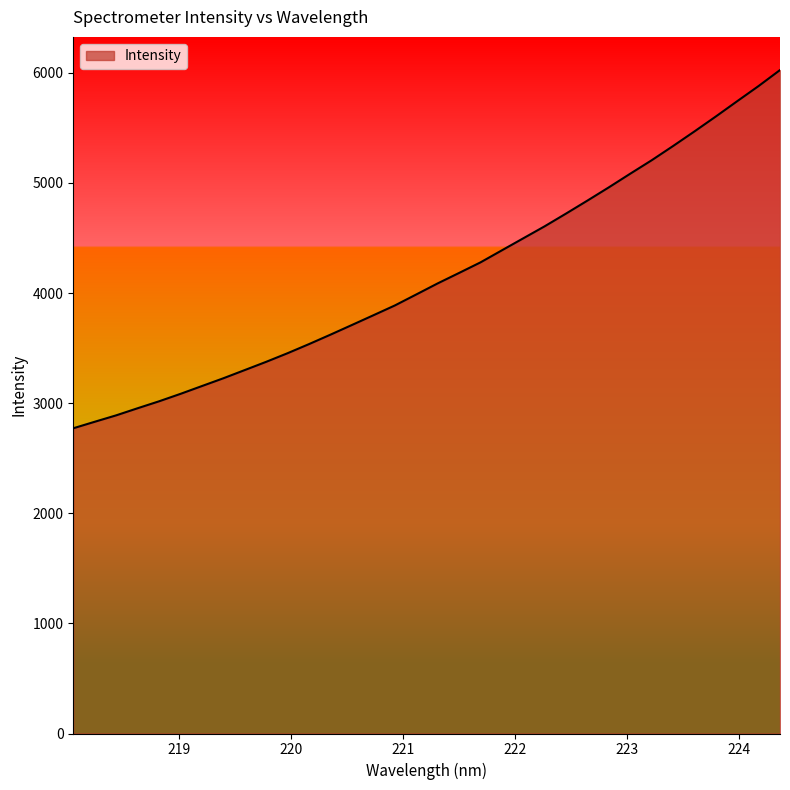

What is the average value?

4162.3